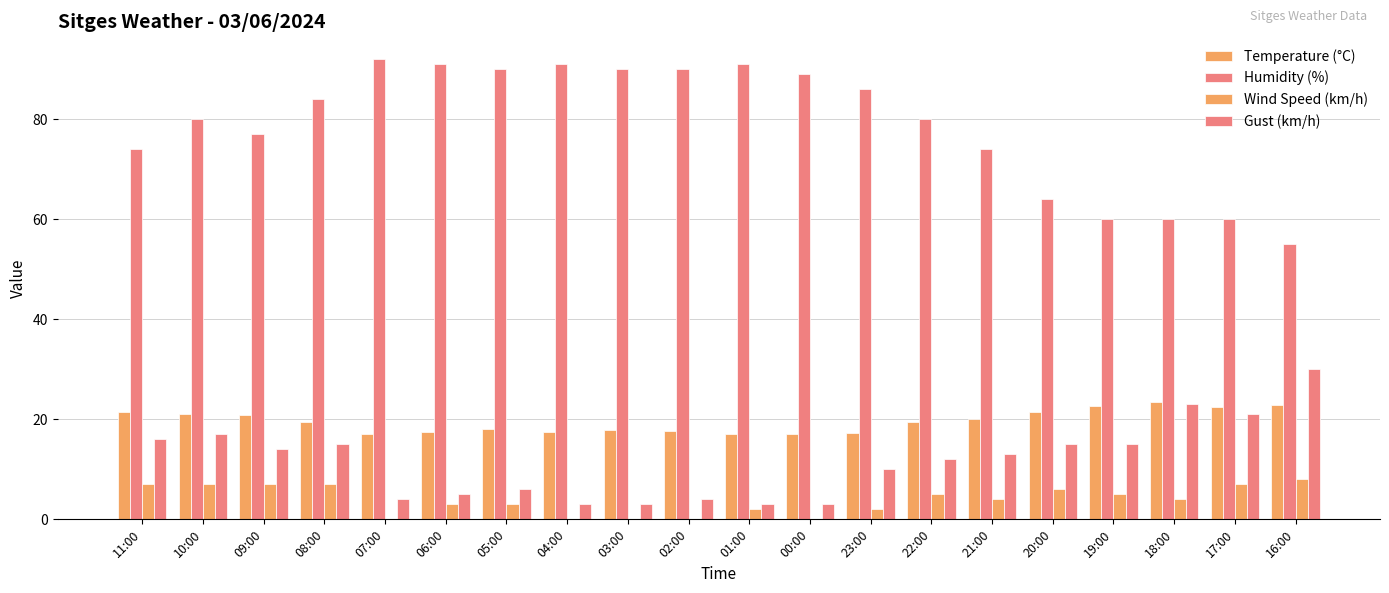

How many categories are shown in the chart?

20